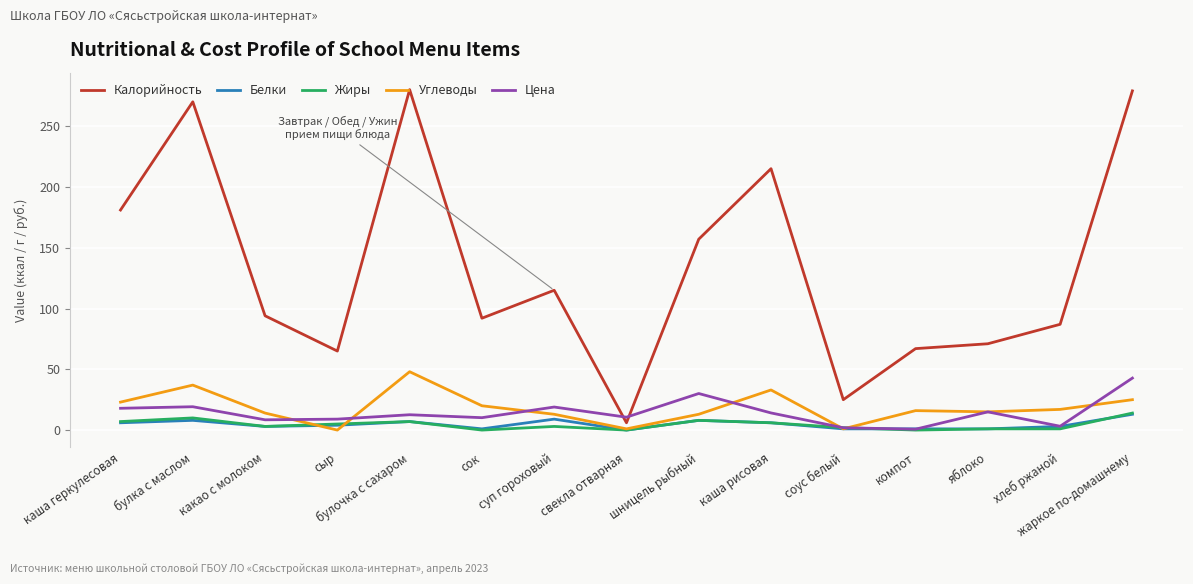

True or false: Калорийность has a value of 34.6 at компот.

False